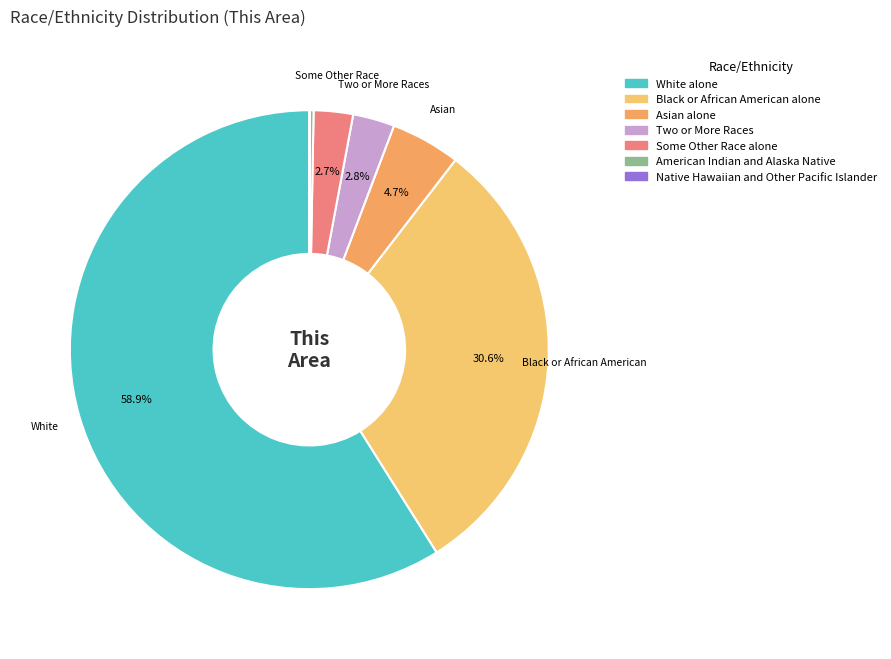

What is the majority slice?

White alone